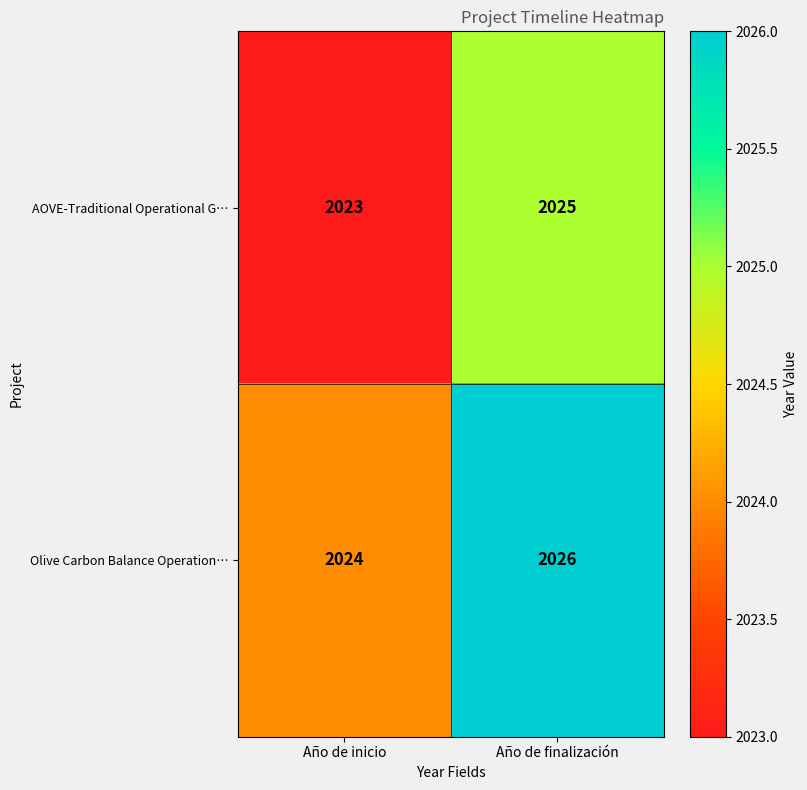

Reading left to right, list all the values displayed in this chart.

AOVE-Traditional Operational G…: 2023	2025
Olive Carbon Balance Operation…: 2024	2026